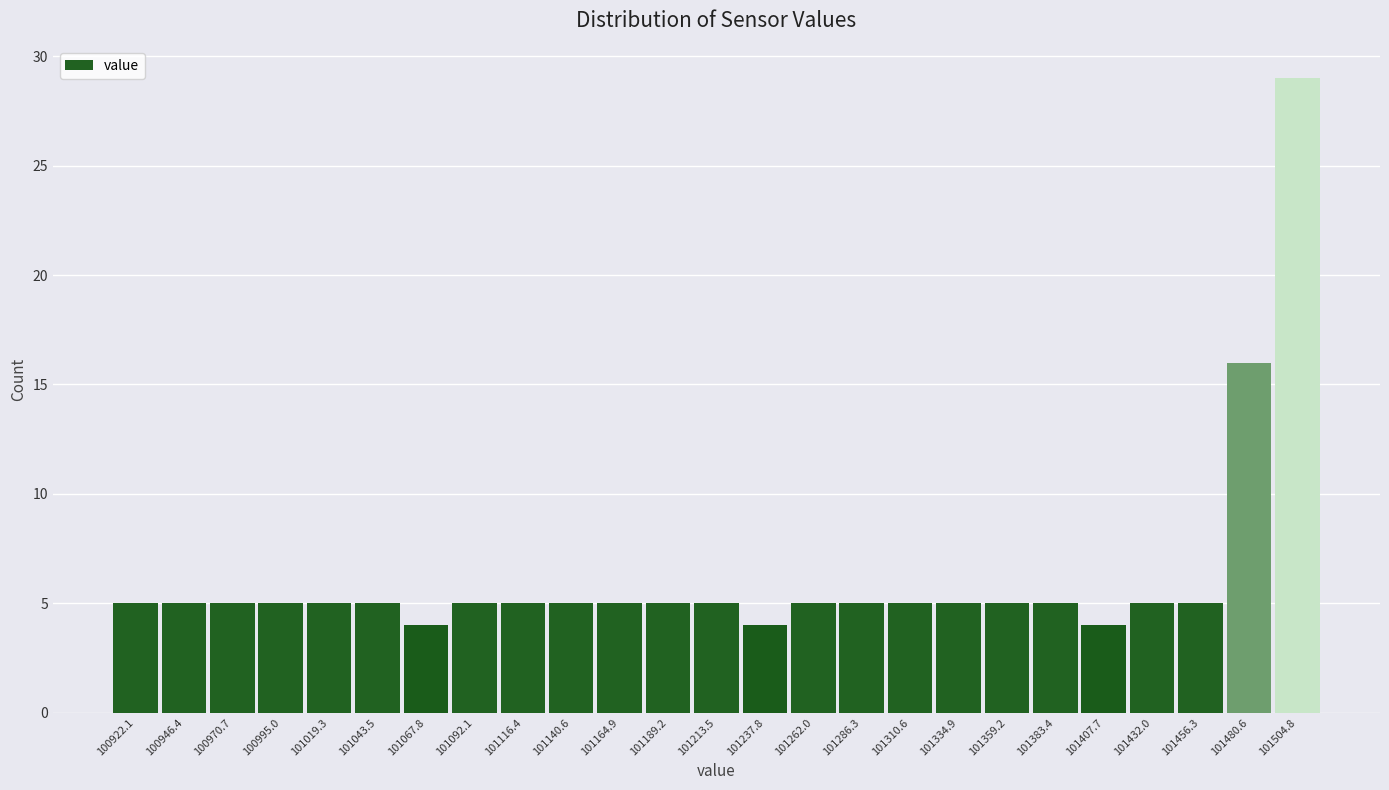

Reading left to right, list every bar in this chart as the range it spans on the x-axis followed by its height. Neither the bar edges nor the heights are printed on the chart, so give them approximately, as read against the axes.

100910 to 100935: 5
100935 to 100960: 5
100960 to 100985: 5
100985 to 101005: 5
101005 to 101030: 5
101030 to 101055: 5
101055 to 101080: 4
101080 to 101105: 5
101105 to 101130: 5
101130 to 101155: 5
101155 to 101175: 5
101175 to 101200: 5
101200 to 101225: 5
101225 to 101250: 4
101250 to 101275: 5
101275 to 101300: 5
101300 to 101325: 5
101325 to 101345: 5
101345 to 101370: 5
101370 to 101395: 5
101395 to 101420: 4
101420 to 101445: 5
101445 to 101470: 5
101470 to 101495: 16
101495 to 101515: 29